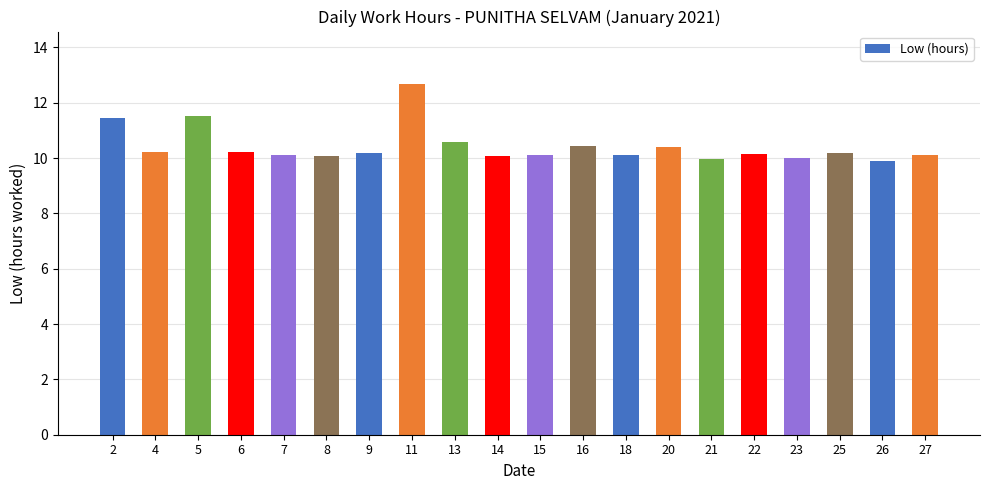

What is the difference between the second highest and minimum values?

1.6